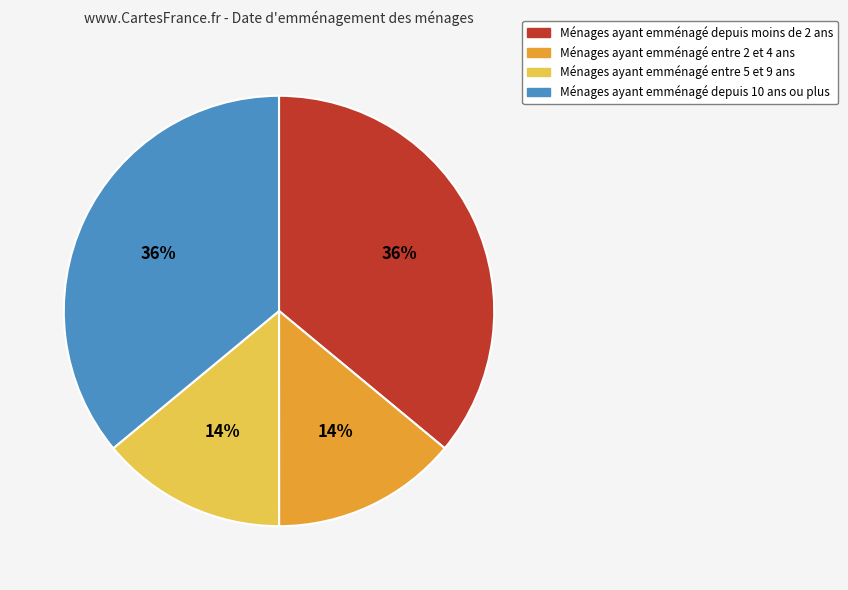

Combined, do Ménages ayant emménagé depuis moins de 2 ans and Ménages ayant emménagé depuis 10 ans ou plus account for over 50%?

Yes